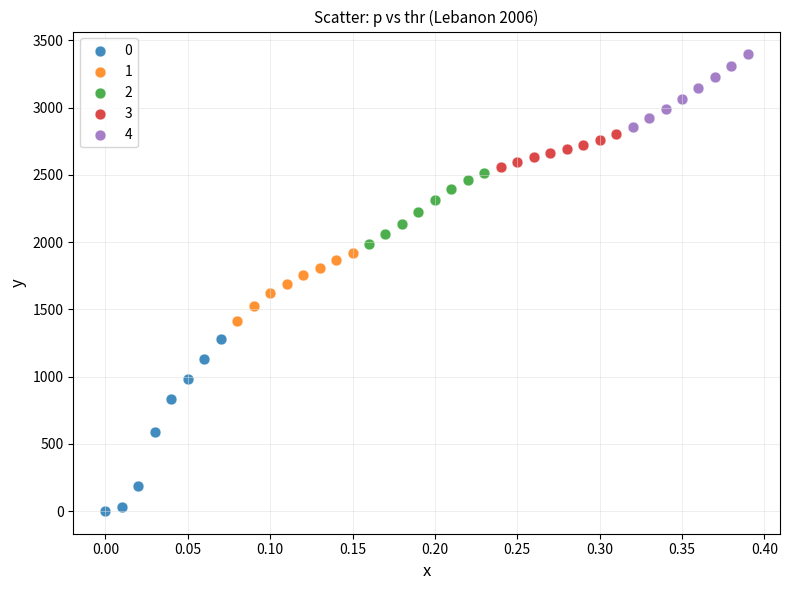

Which series has the widest spread of Y values?

0